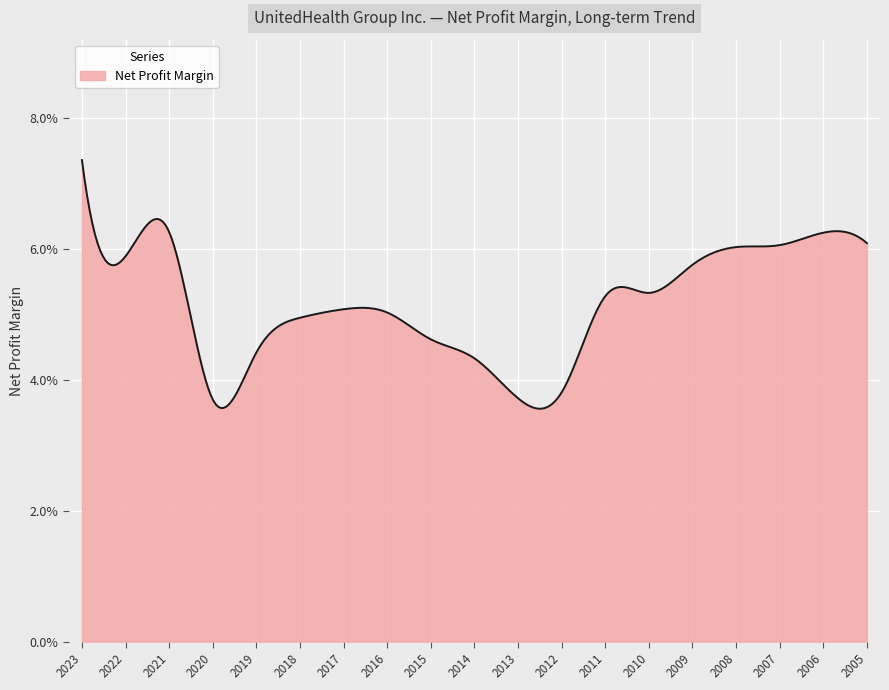

Is this an area chart (filled region under the line)?

Yes